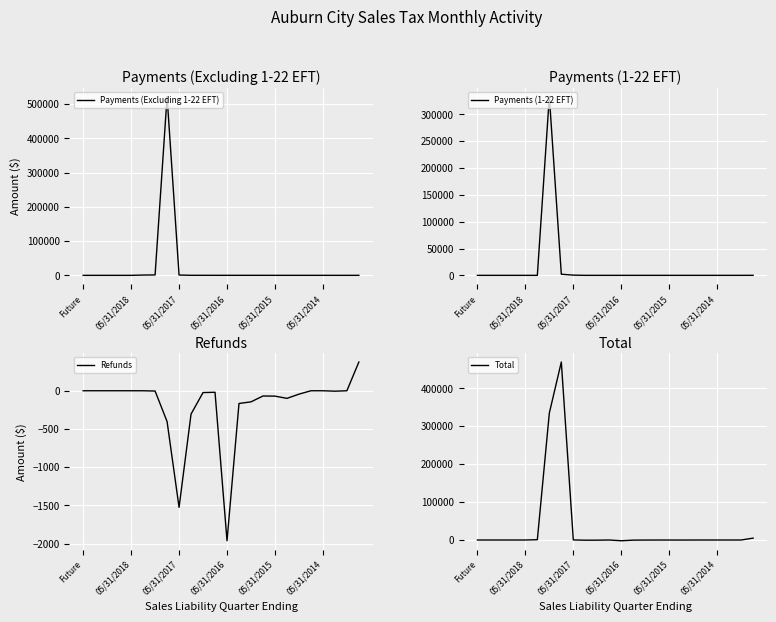

The value of Payments (1-22 EFT) at 05/31/2016 is 131083.4. True or false?

False